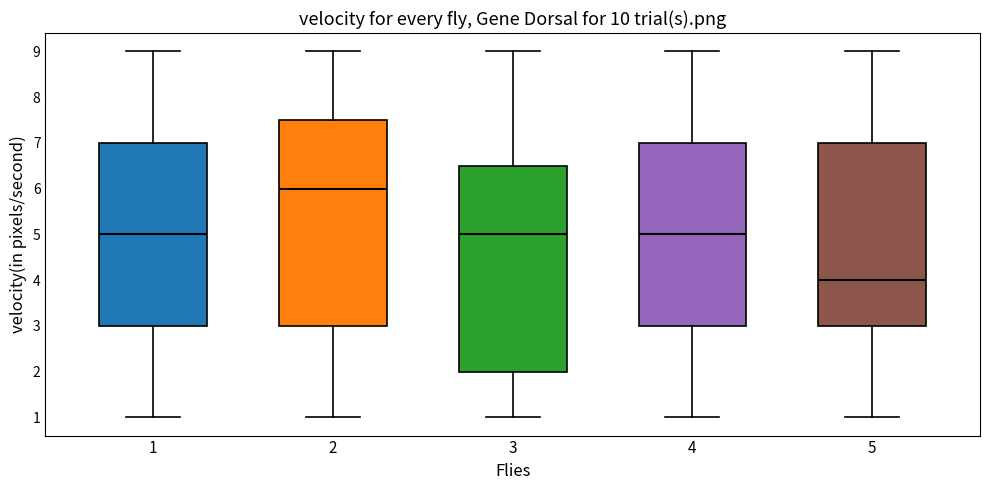

Where is the lower edge of the box at x = 2 on the y-axis? The values are not printed on the chart, so give them approximately, as read against the axis.

3.0